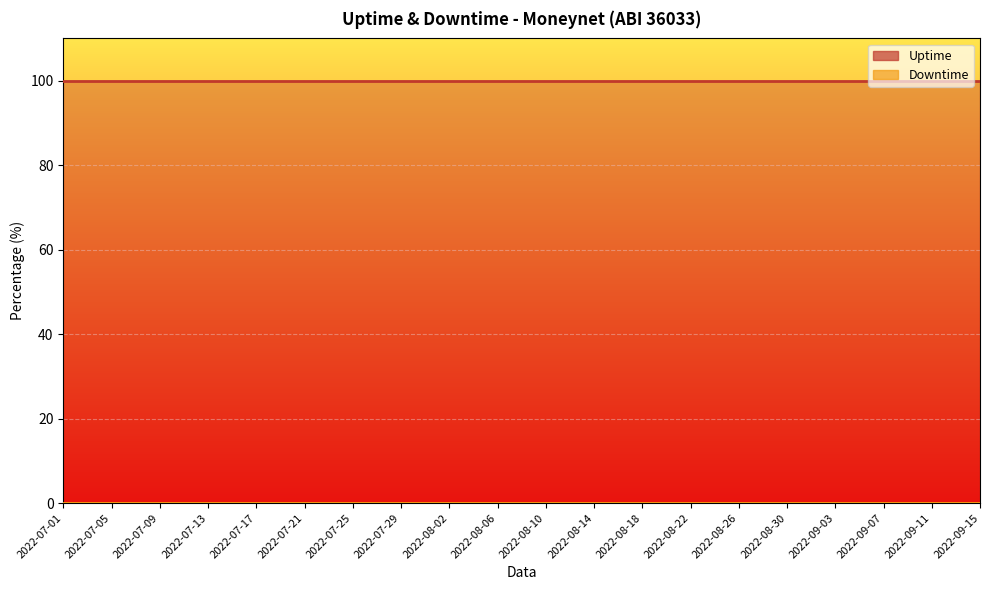

List the series in order of their overall mean, highest first.

Uptime, Downtime